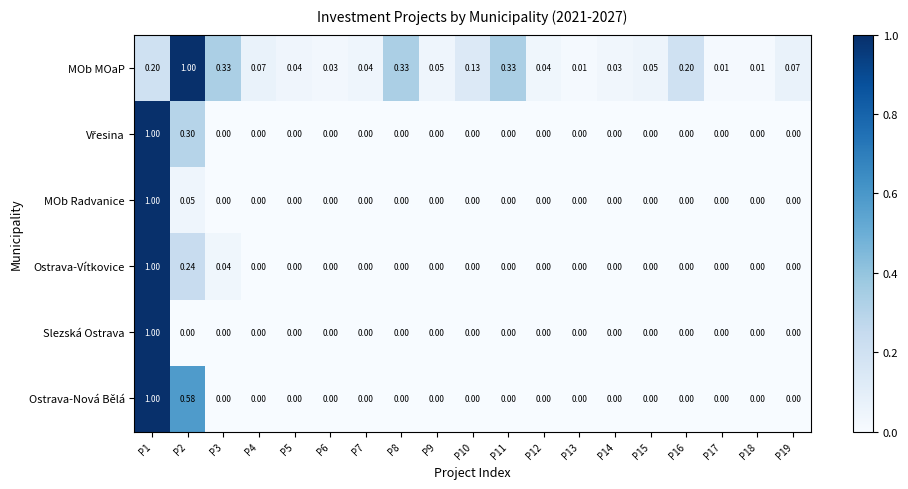

Which series has the largest total across all categories?

MOb MOaP